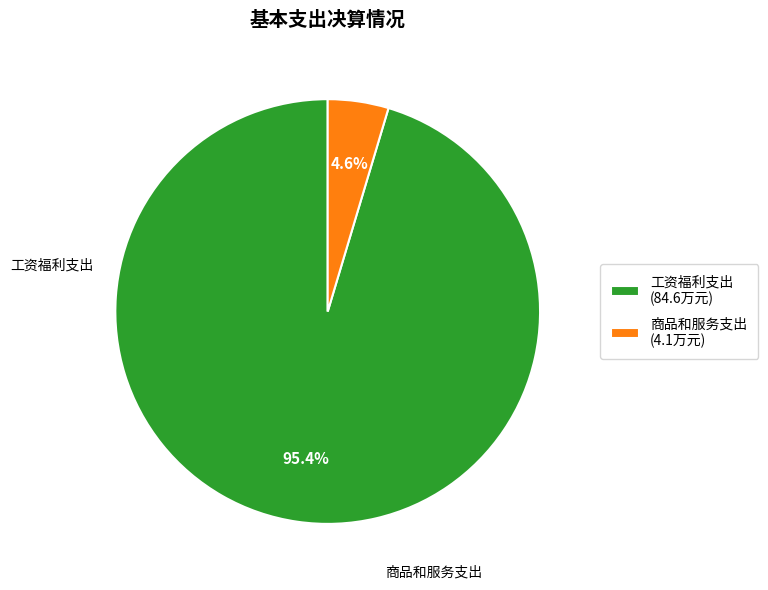

Is it true that 工资福利支出 is 95% of the pie?

True